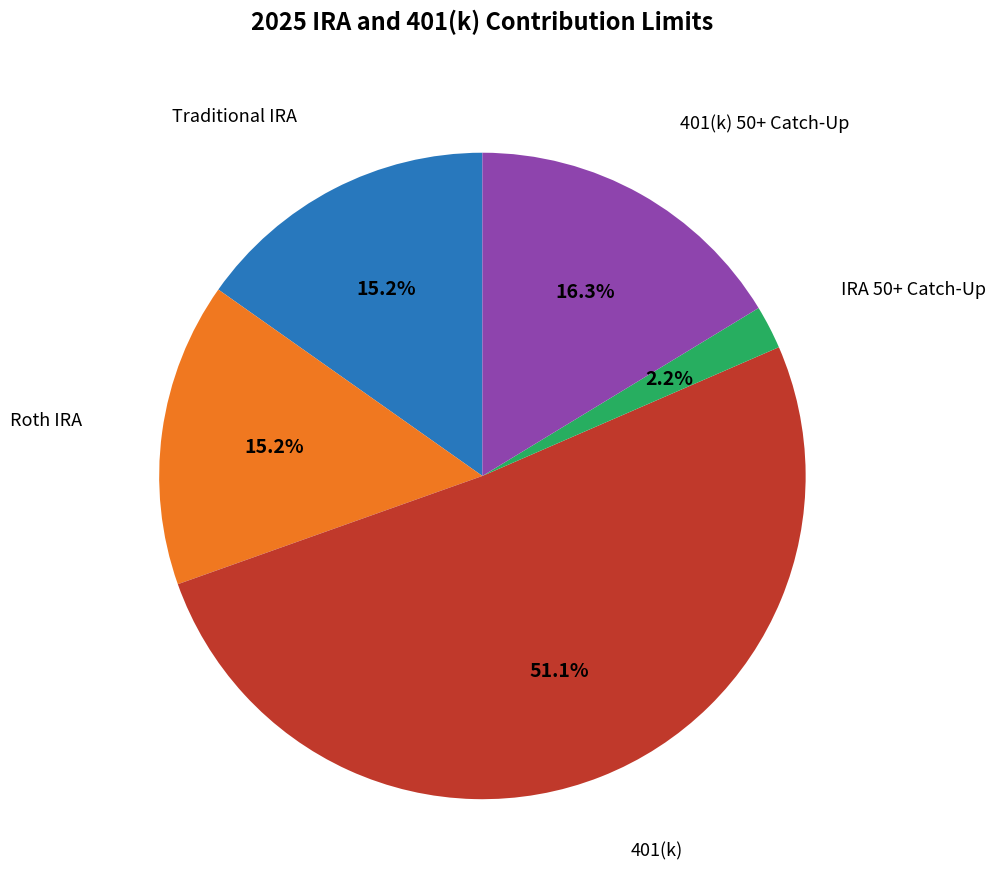

Is there any slice that represents more than half of the pie?

Yes